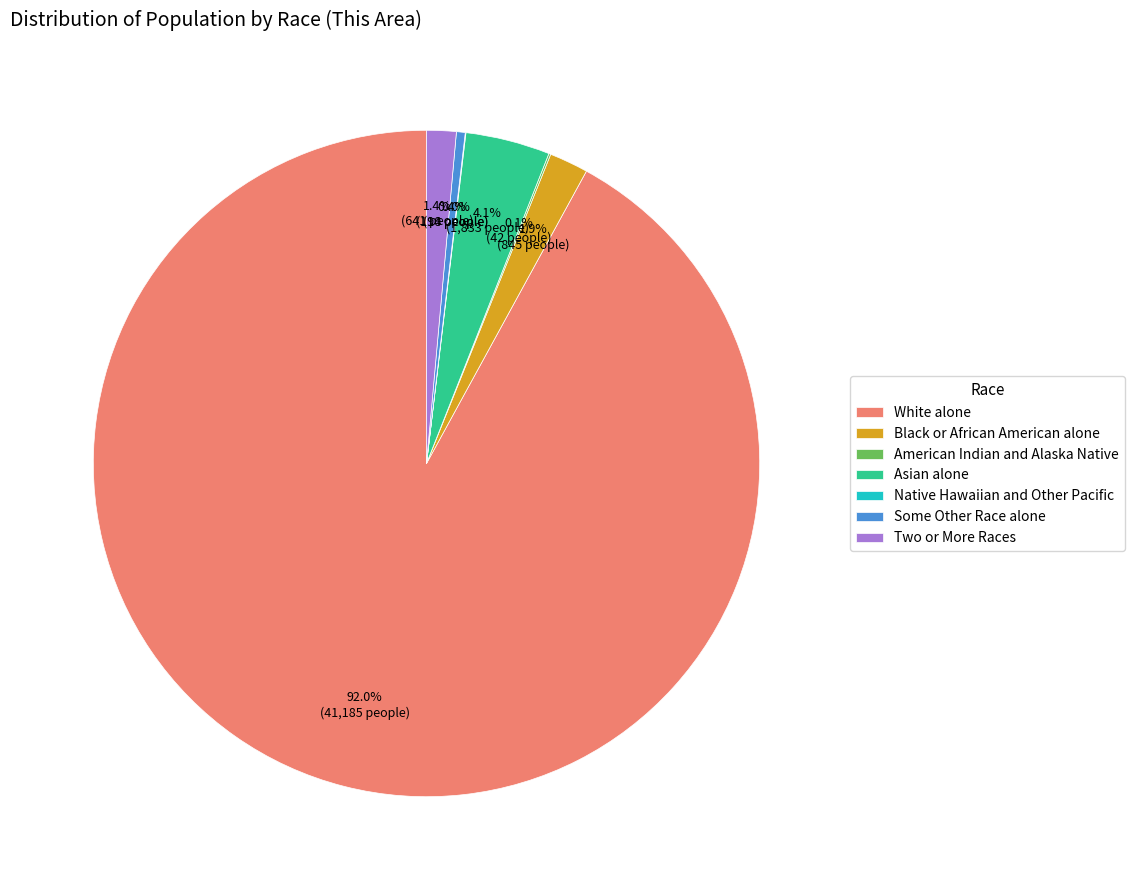

What is the largest slice in the pie chart?

White alone